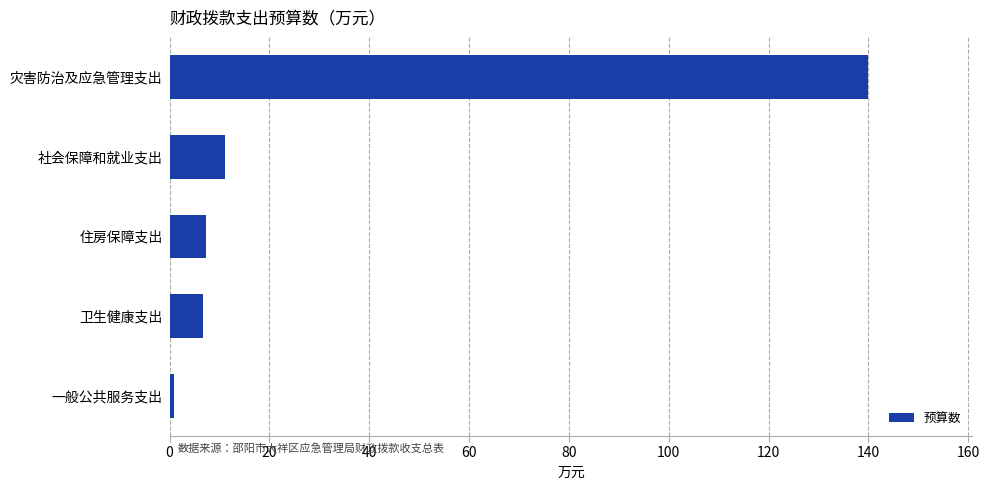

What is the greatest value displayed?

139.9